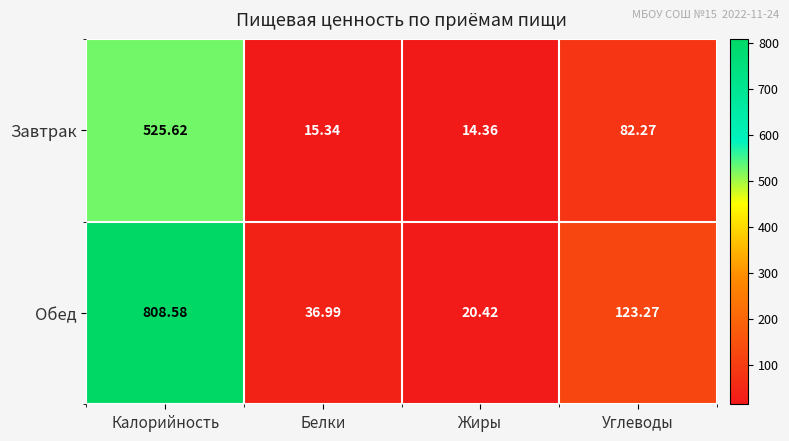

At which category is the sum across all series the highest?

Калорийность